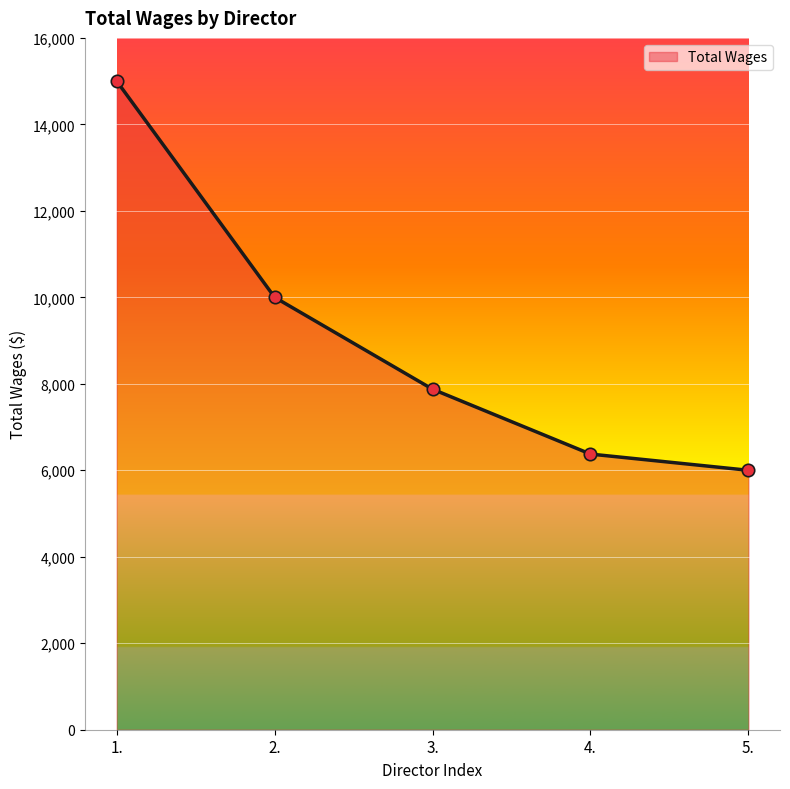

What is the change in value from 4. to 5.?

-375